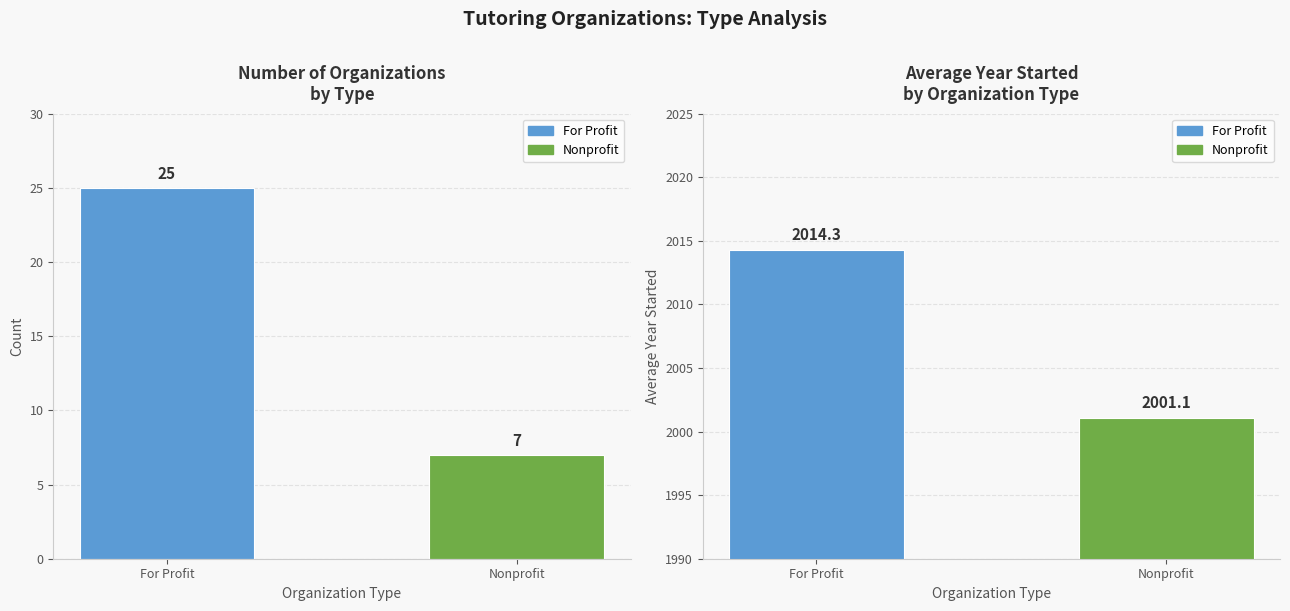

What is the sum of the values at Nonprofit and For Profit?

32